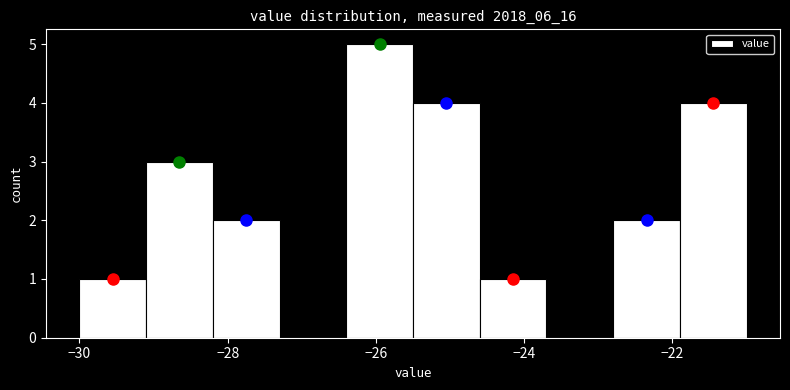

Over which range of the x-axis is the bar tallest?

-26.4 to -25.5